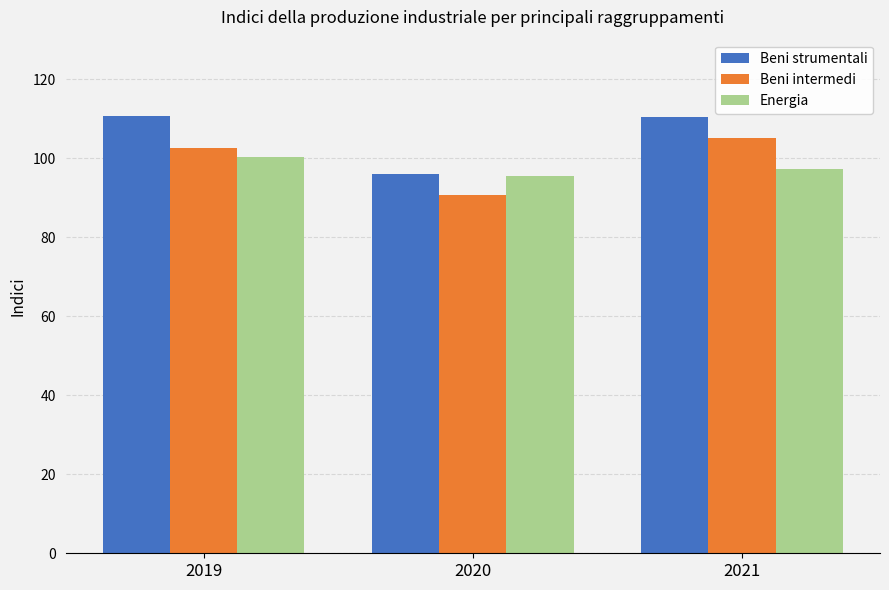

Read the Beni strumentali value at 2020.

96.1